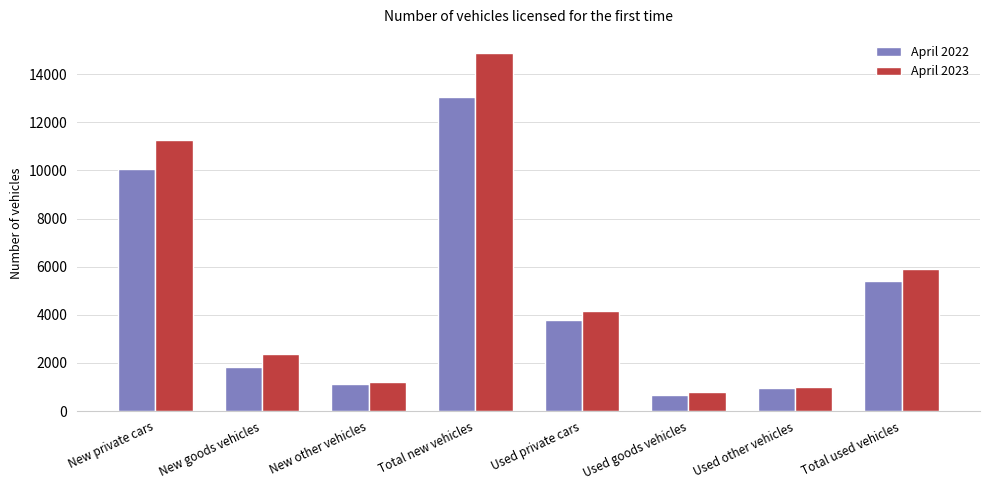

Rank the categories by April 2023 value from lowest to highest.

Used goods vehicles, Used other vehicles, New other vehicles, New goods vehicles, Used private cars, Total used vehicles, New private cars, Total new vehicles